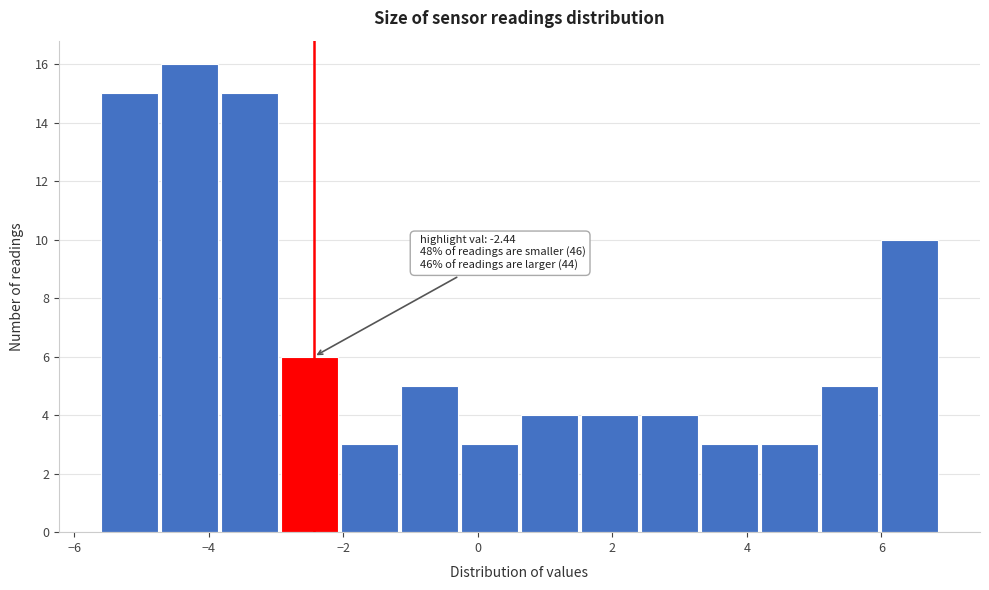

Which range on the x-axis has the tallest bar?

-4.8 to -3.8